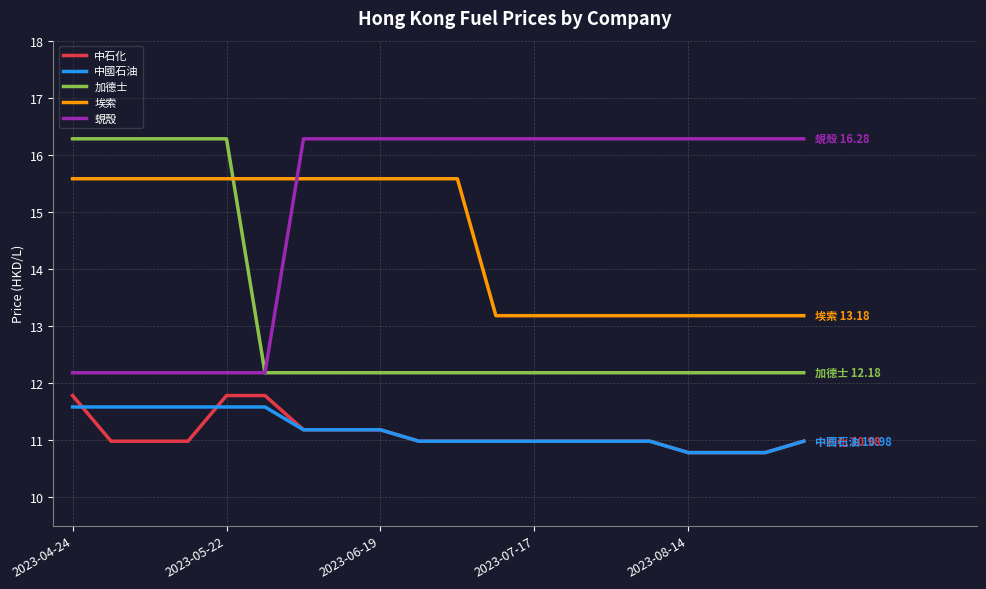

Which series has the largest total across all categories?

蜆殼